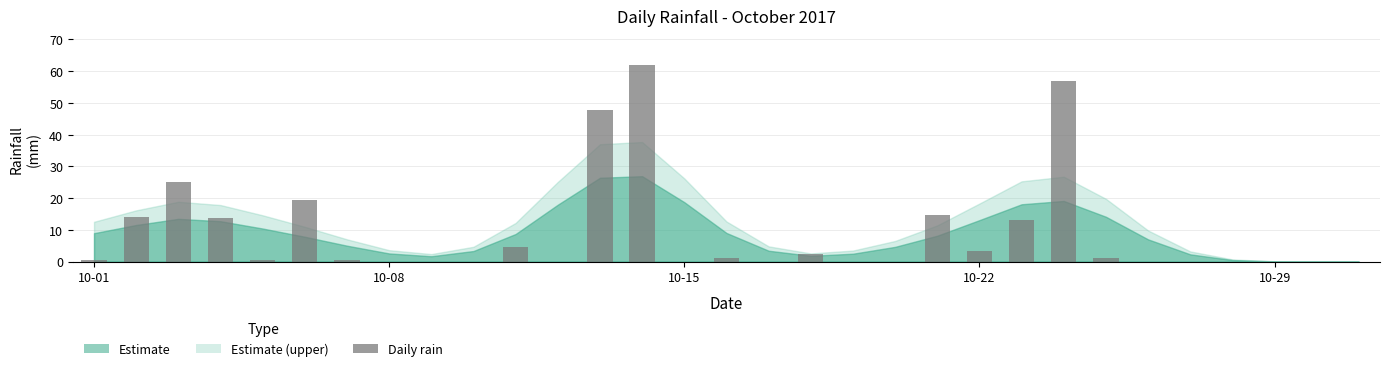

What is the maximum value shown in the chart?

61.8